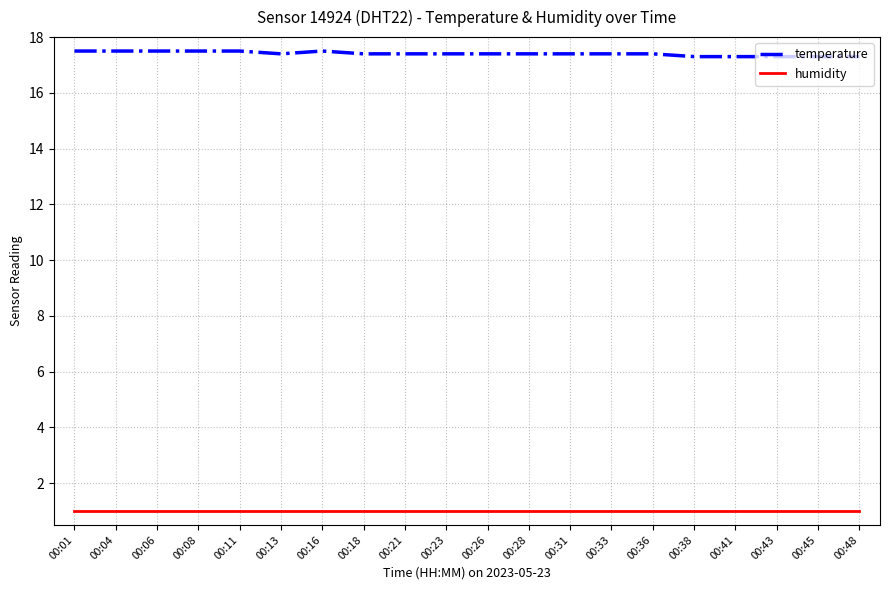

True or false: temperature and humidity intersect in this chart.

False